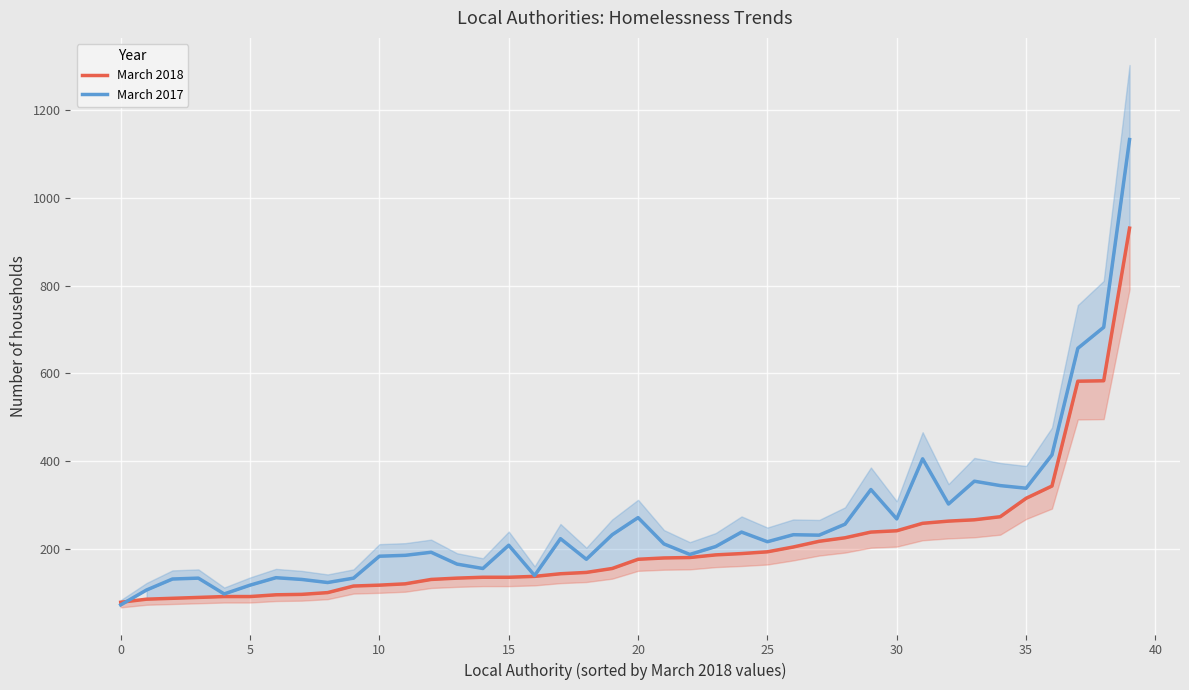

What is the smallest value displayed?

72